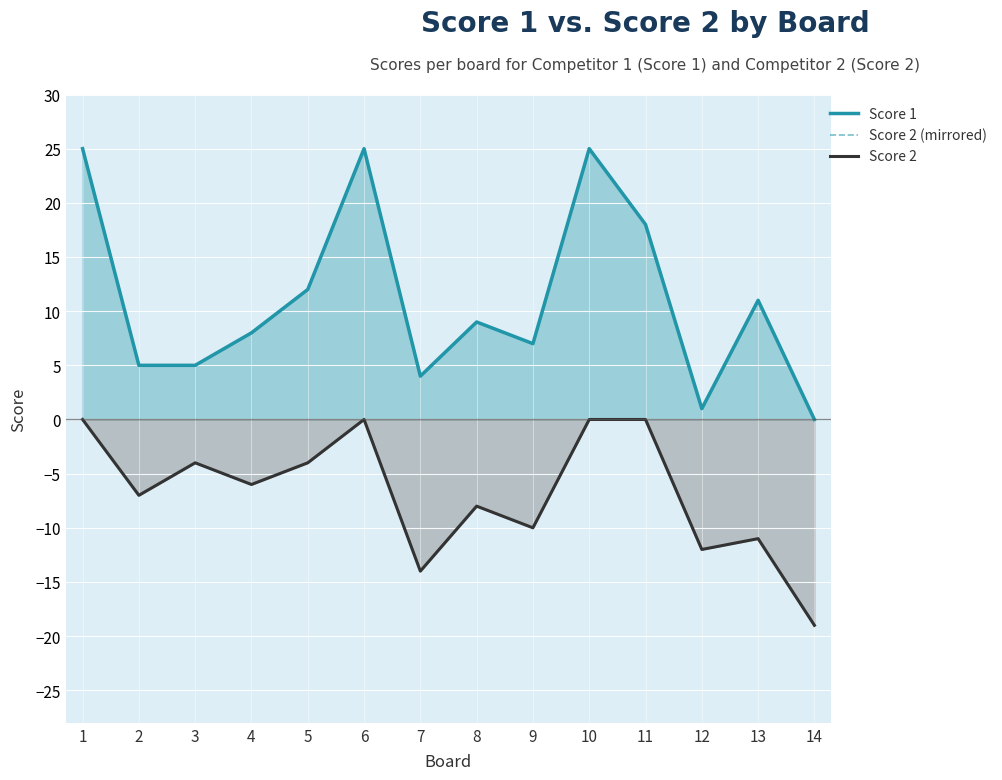

Reading left to right, transcribe all the data shown in this chart.

Score 1: 25	5	5	8	12	25	4	9	7	25	18	1	11	0
Score 2 (mirrored): 0	-7	-4	-6	-4	0	-14	-8	-10	0	0	-12	-11	-19
Score 2: 0	-7	-4	-6	-4	0	-14	-8	-10	0	0	-12	-11	-19